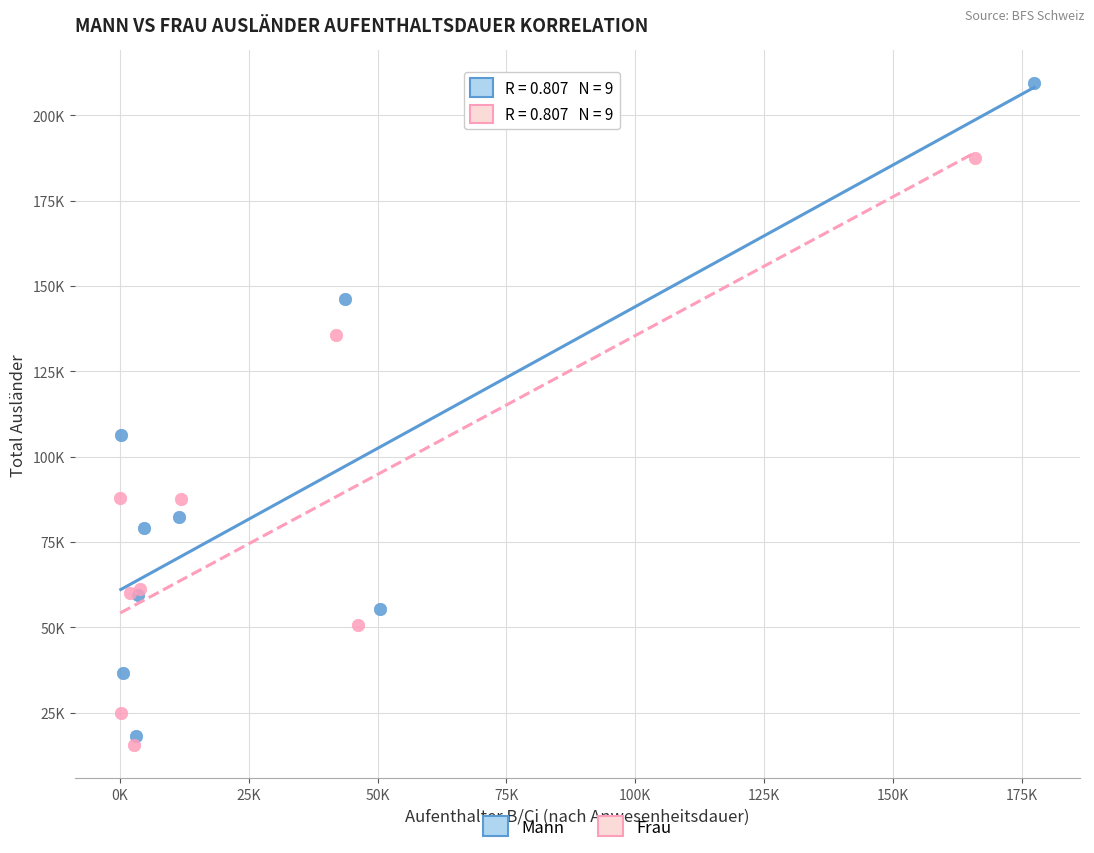

Which series has the widest spread of Y values?

Mann